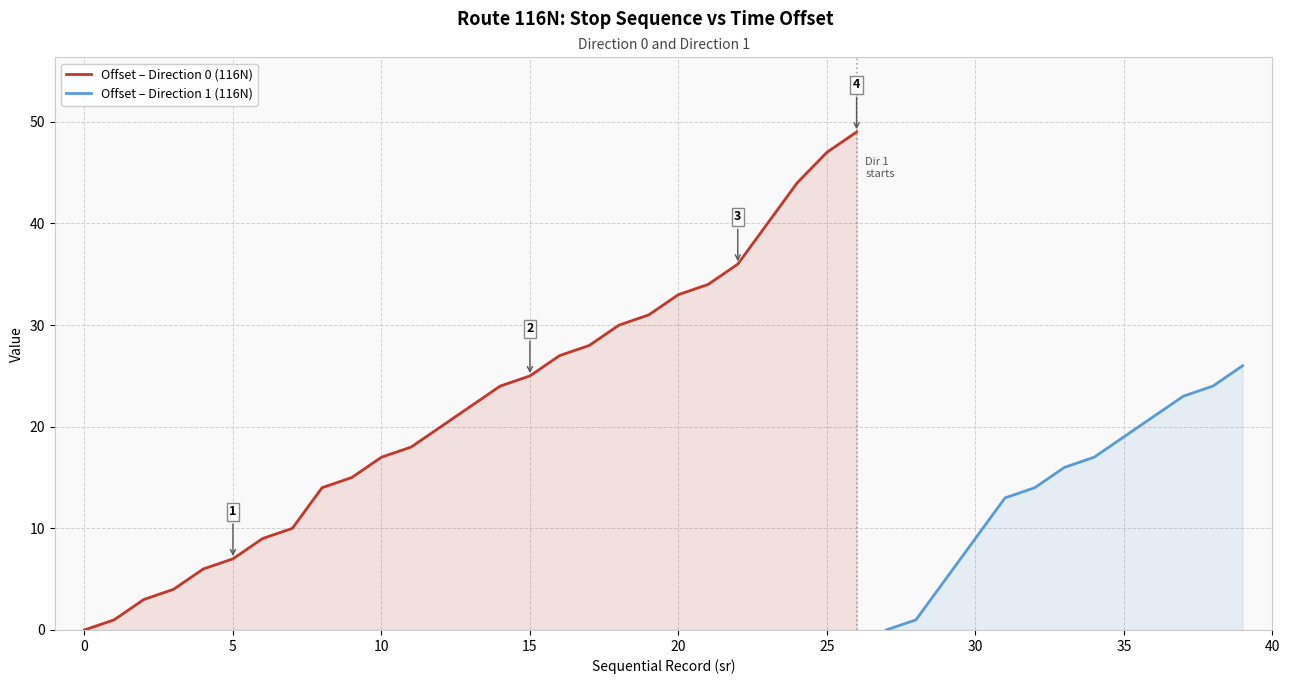

True or false: Offset – Direction 0 (116N) has a value of 7 at 5.

True